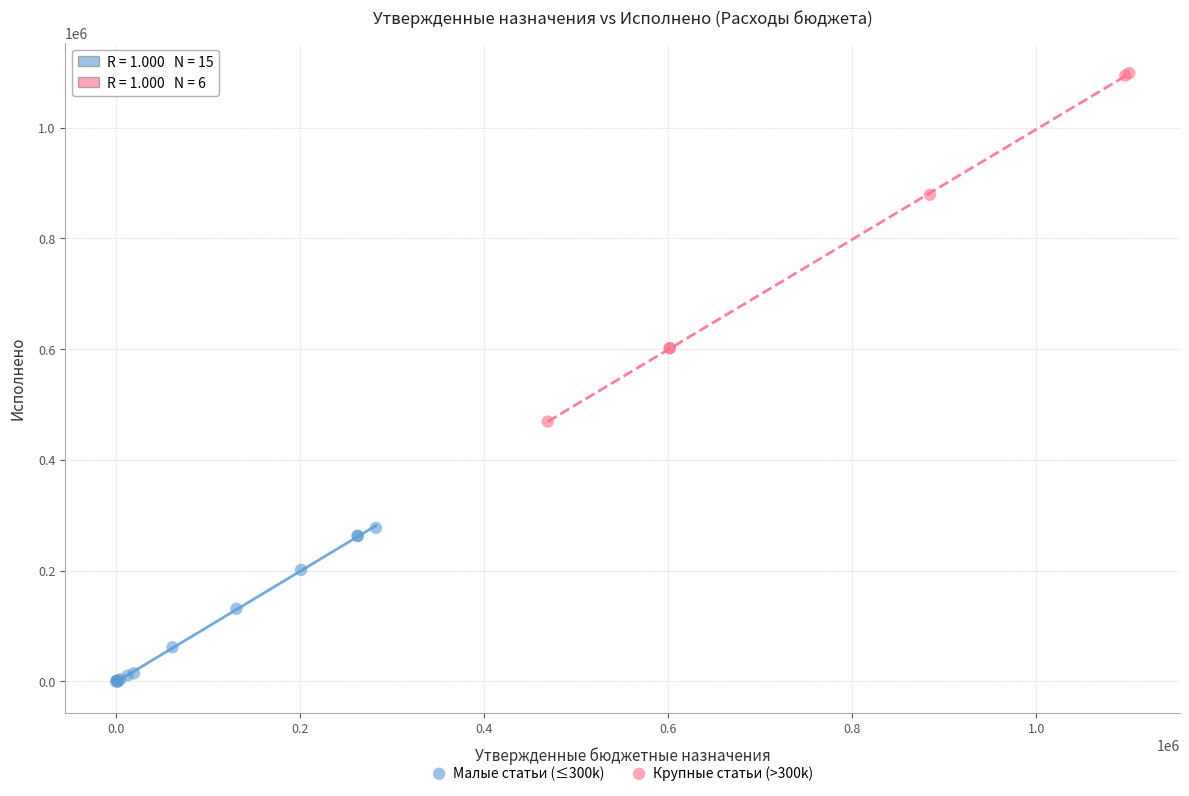

Which series has the widest spread of Y values?

Крупные статьи (>300k)